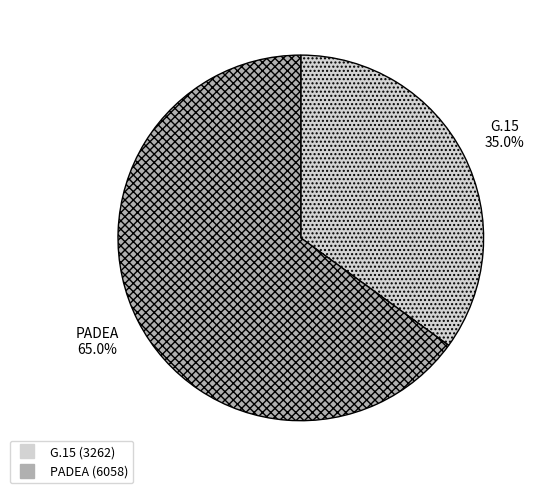

Which category accounts for the majority?

PADEA